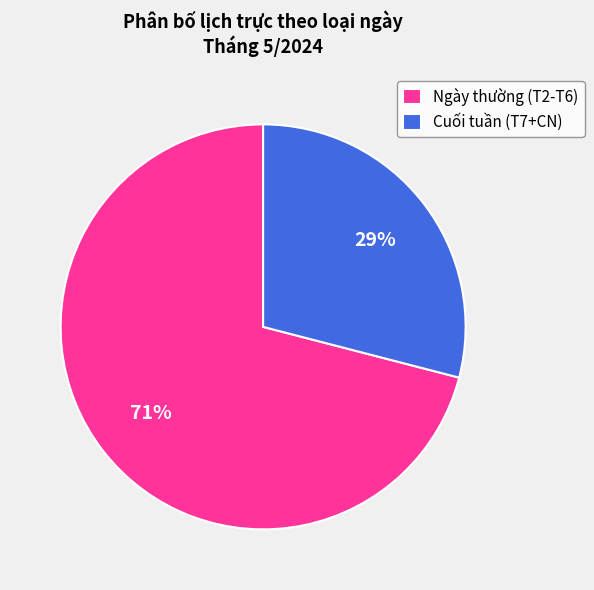

To the nearest percent, what percentage of the pie is Cuối tuần (T7+CN)?

29%